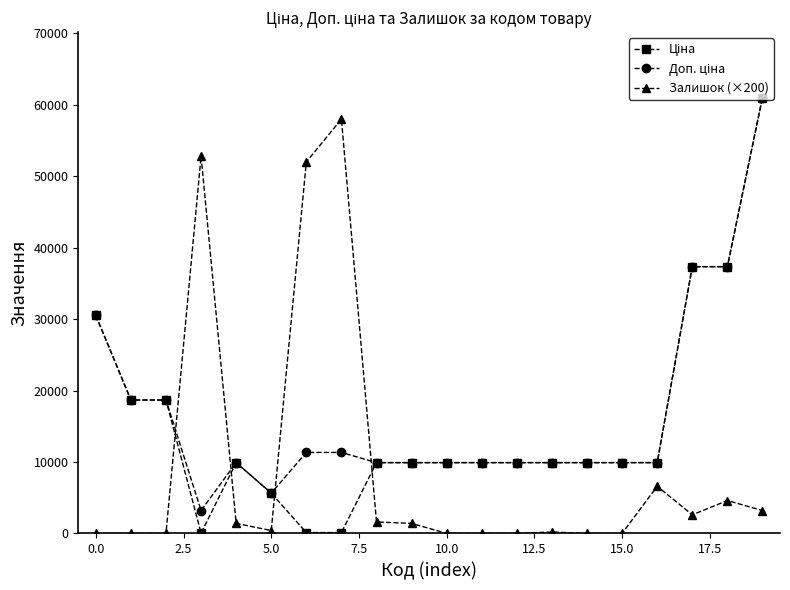

True or false: Залишок (×200) has more than 0 points higher than both neighbors.

True